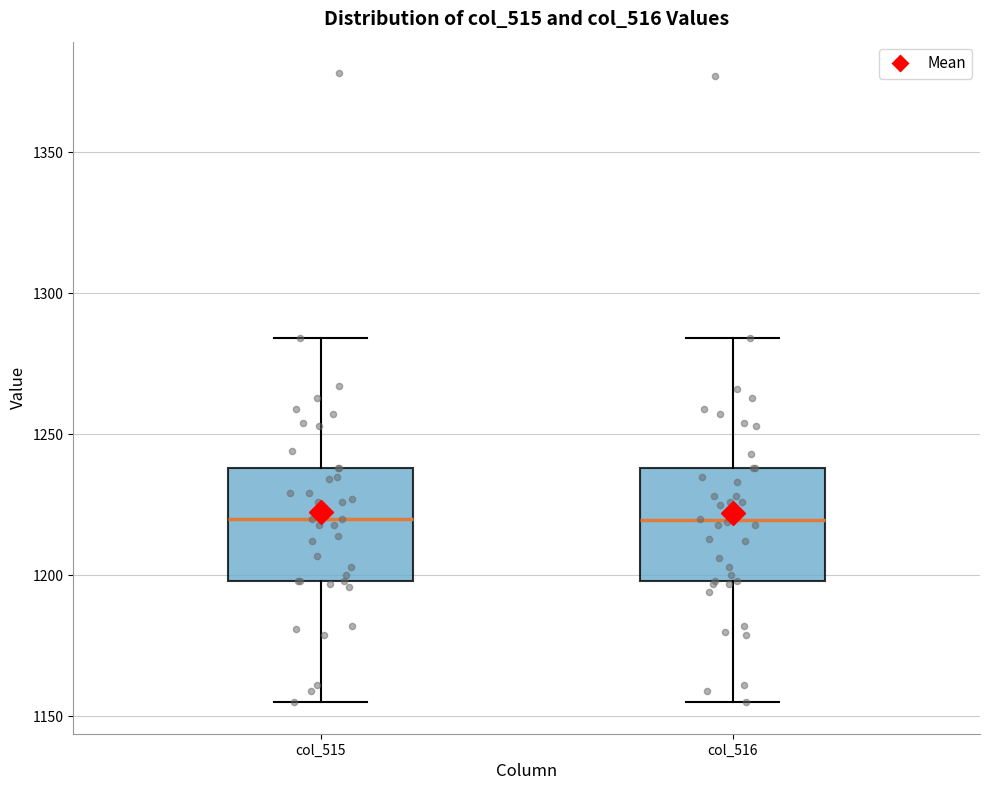

Reading left to right, transcribe this box plot: for each box, give where its median line is, the range the box spans, and where its two whiskers end, as read against the y-axis. The values are not printed on the chart, so give them approximately, as read against the axis.

col_515: median 1220, box 1200 to 1240, whiskers 1155 to 1285
col_516: median 1220, box 1200 to 1240, whiskers 1155 to 1285